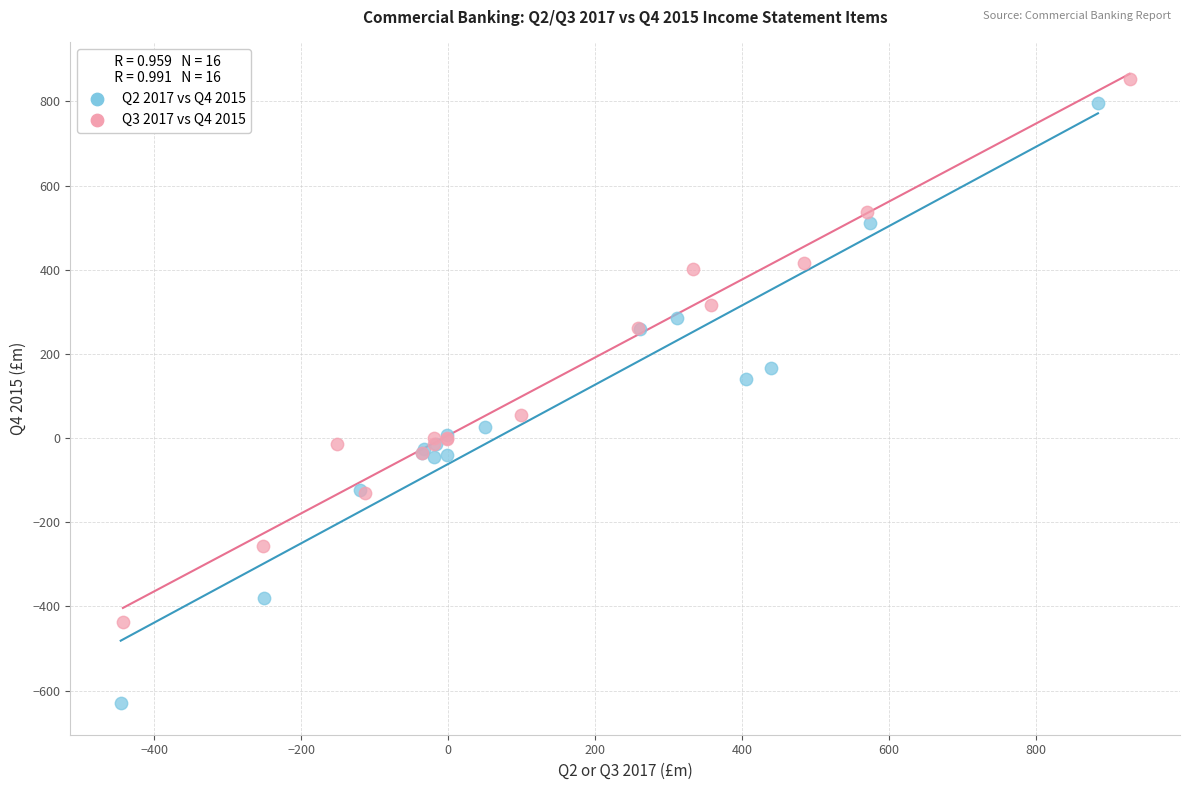

Which series contains the lowest Y value?

Q2 2017 vs Q4 2015